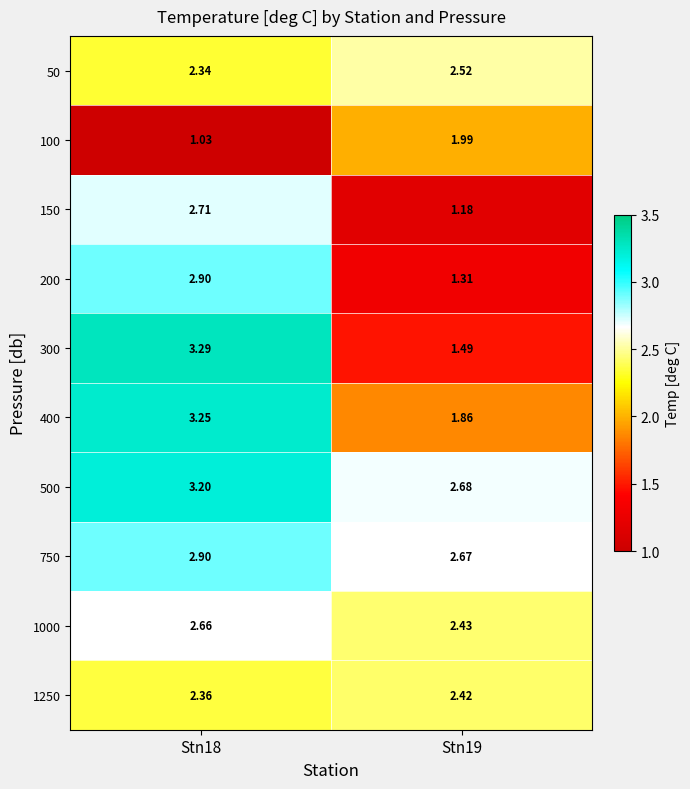

What is the total value across all series at Stn19?

20.6